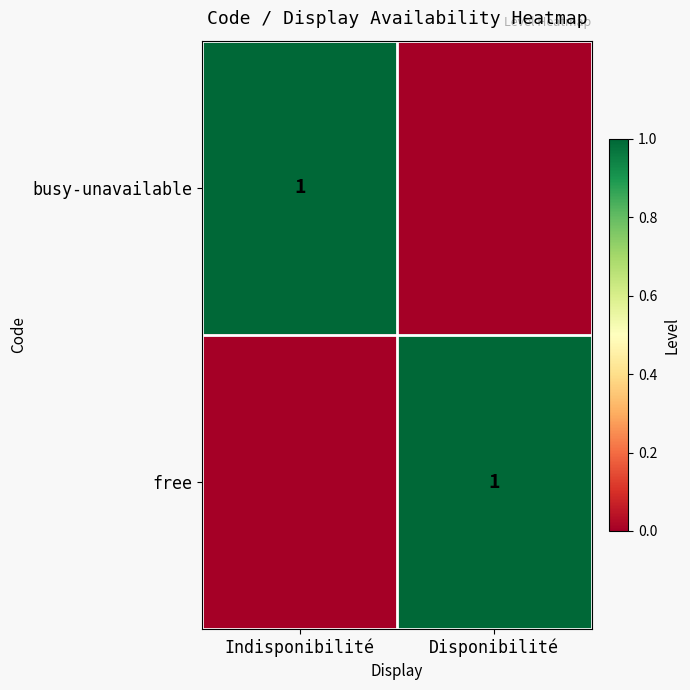

The busy-unavailable series shows 1 at Indisponibilité. True or false?

True